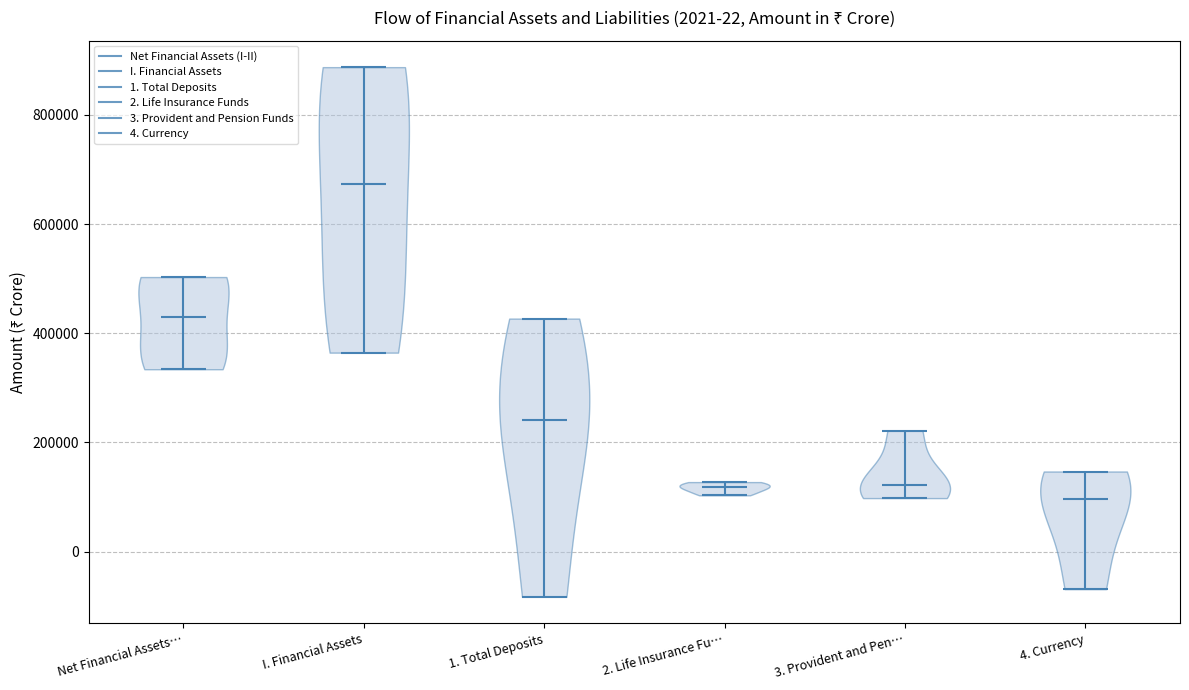

Reading left to right, read every violin against the y-axis: where its median line is, and the lowest and highest points it reaches. The values are not printed on the chart, so give them approximately, as read against the axis.

Net Financial Assets…: median line 420000, lowest point 340000, highest point 500000
I. Financial Assets: median line 680000, lowest point 360000, highest point 880000
1. Total Deposits: median line 240000, lowest point -80000, highest point 420000
2. Life Insurance Fu…: median line 120000, lowest point 100000, highest point 120000
3. Provident and Pen…: median line 120000, lowest point 100000, highest point 220000
4. Currency: median line 100000, lowest point -60000, highest point 140000